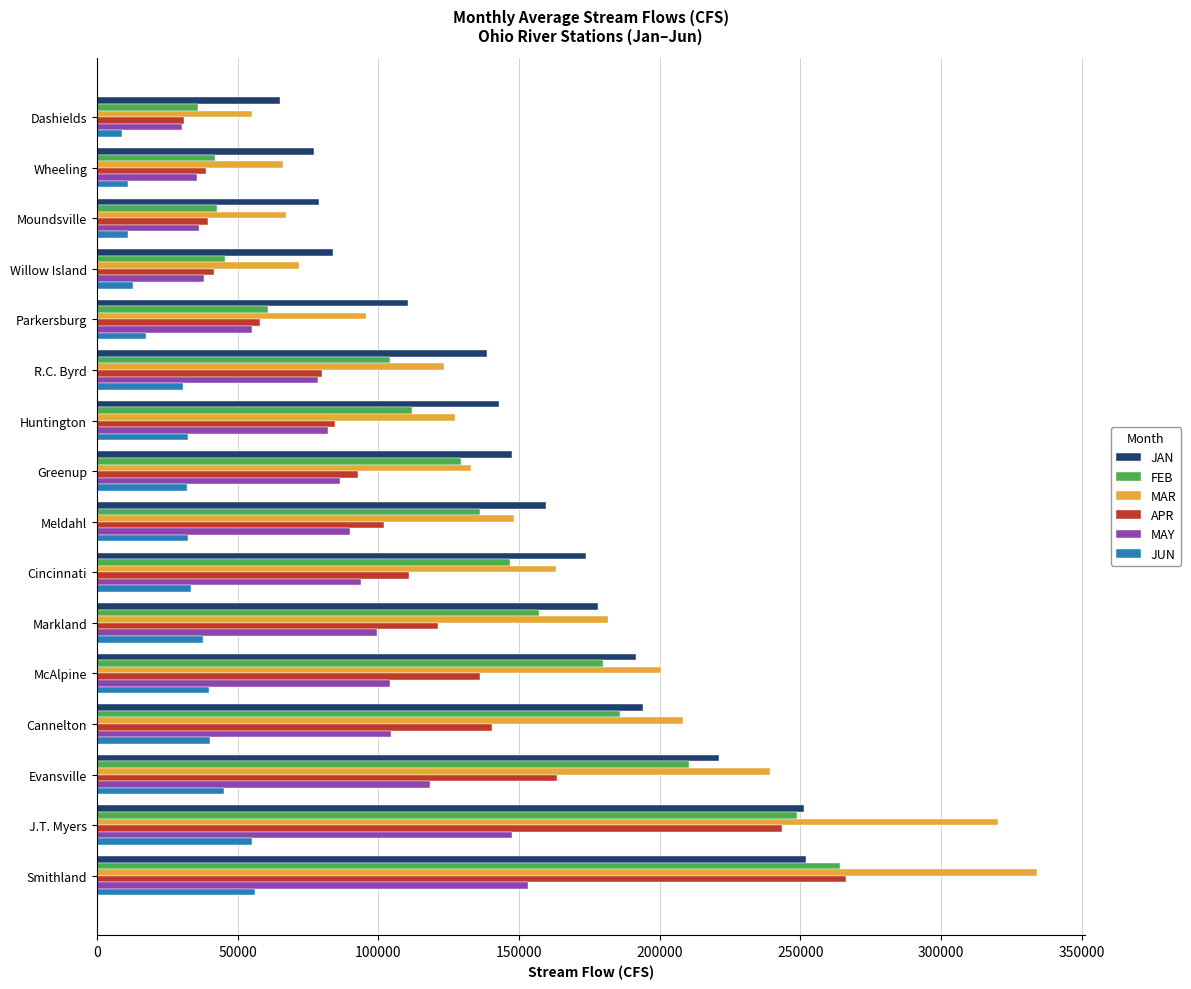

The JUN series shows 63969 at Markland. True or false?

False